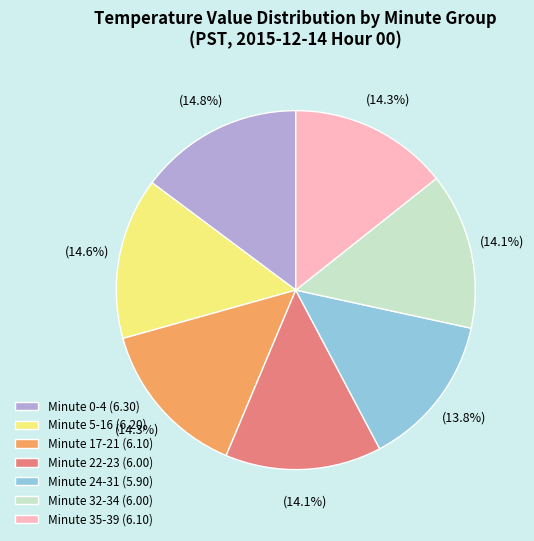

To the nearest percent, what percentage of the pie is Minute 24-31?

14%